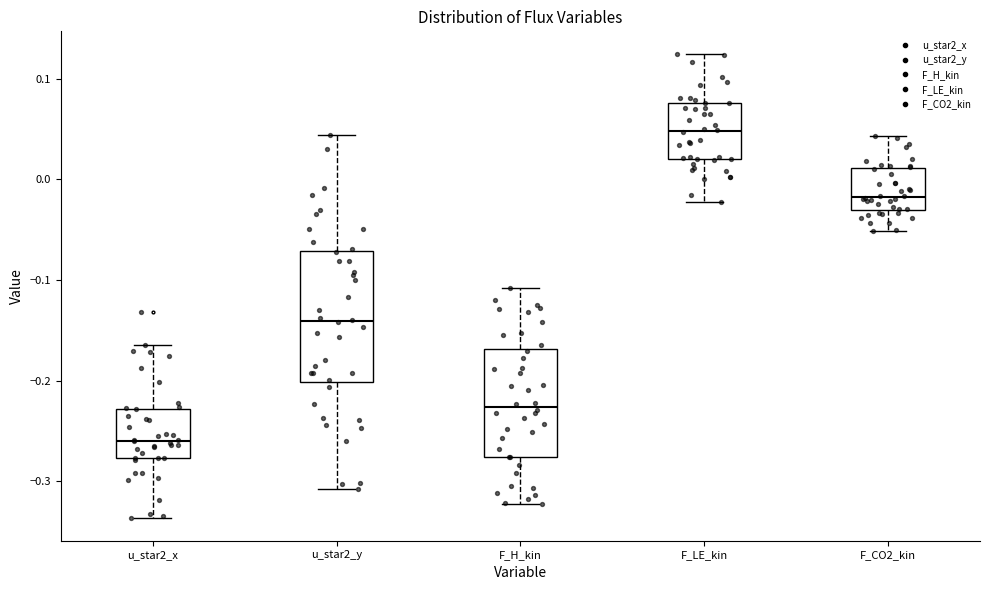

Comparing the boxes themselves (not the whiskers), which one is the tallest?

u_star2_y